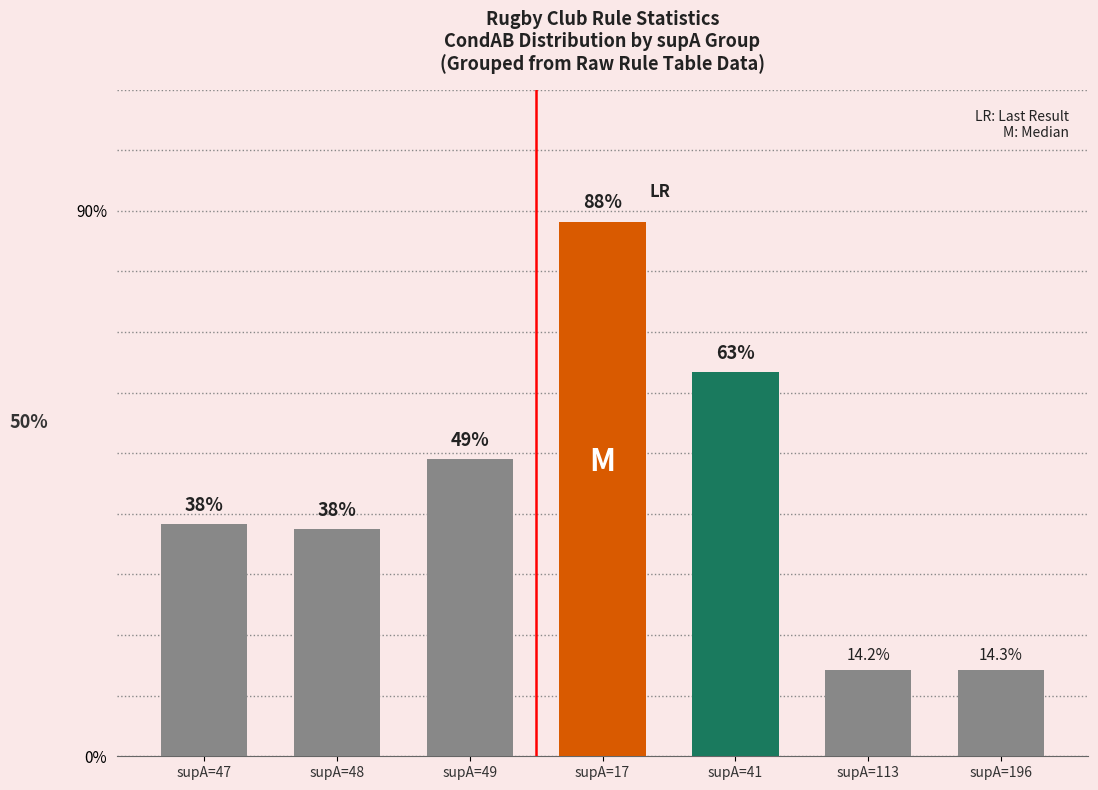

Is it true that the value at supA=49 is 0.2?

False